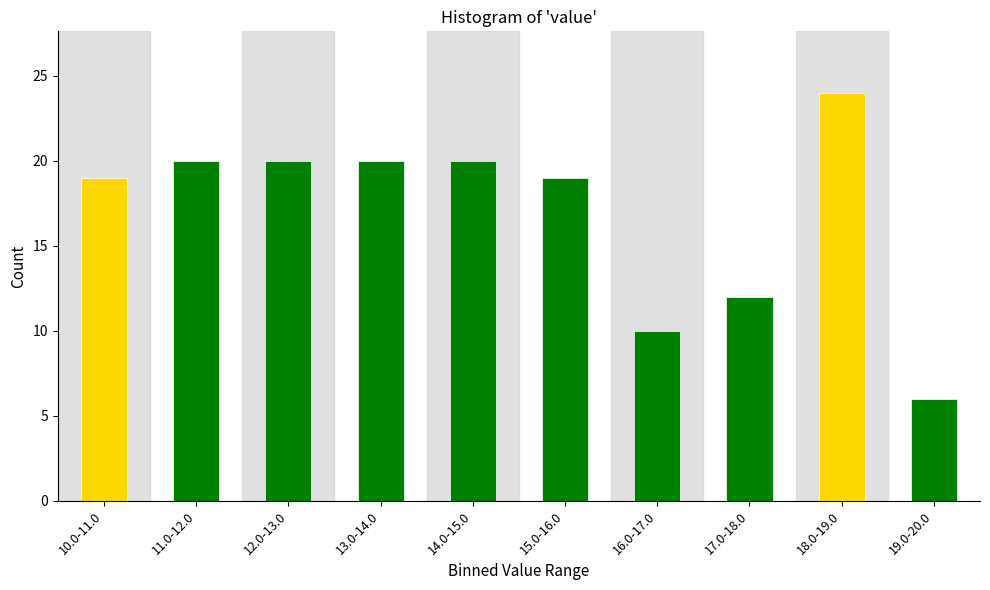

Reading right to left, transcribe all the data shown in this chart.

6	24	12	10	19	20	20	20	20	19